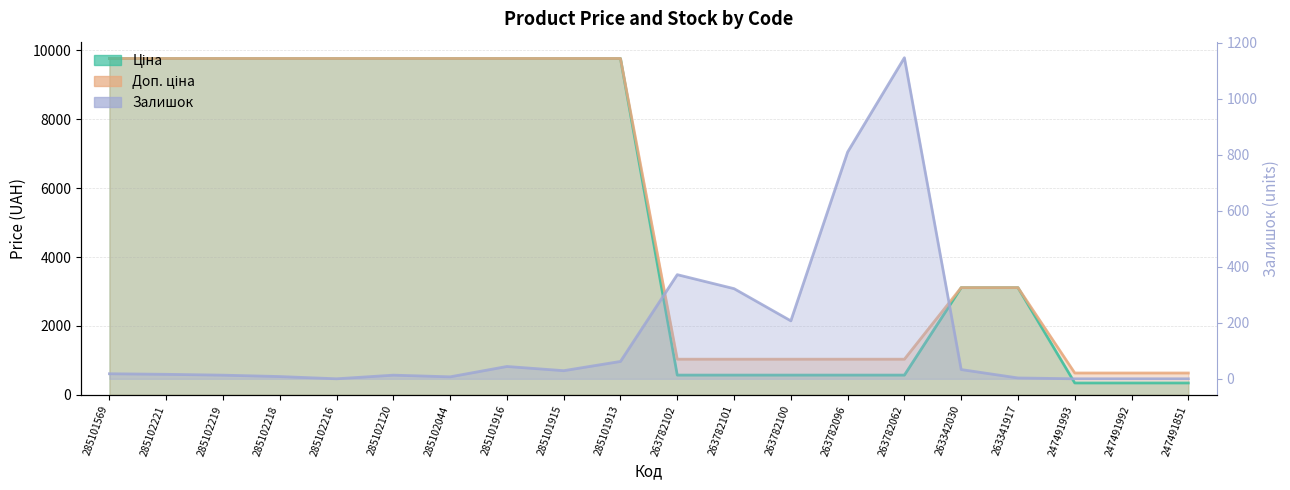

Is it true that Доп. ціна equals 3113.0 at 263341917?

True